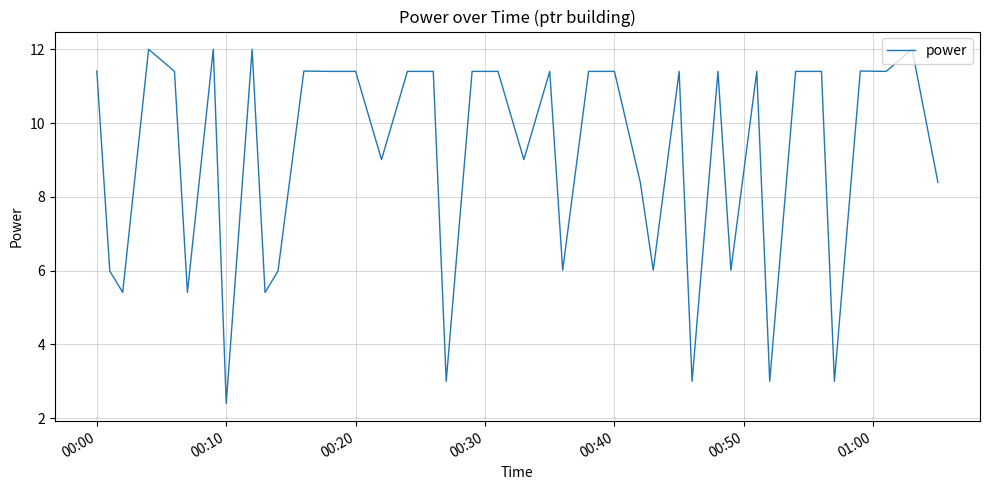

What is the minimum value shown in the chart?

2.4